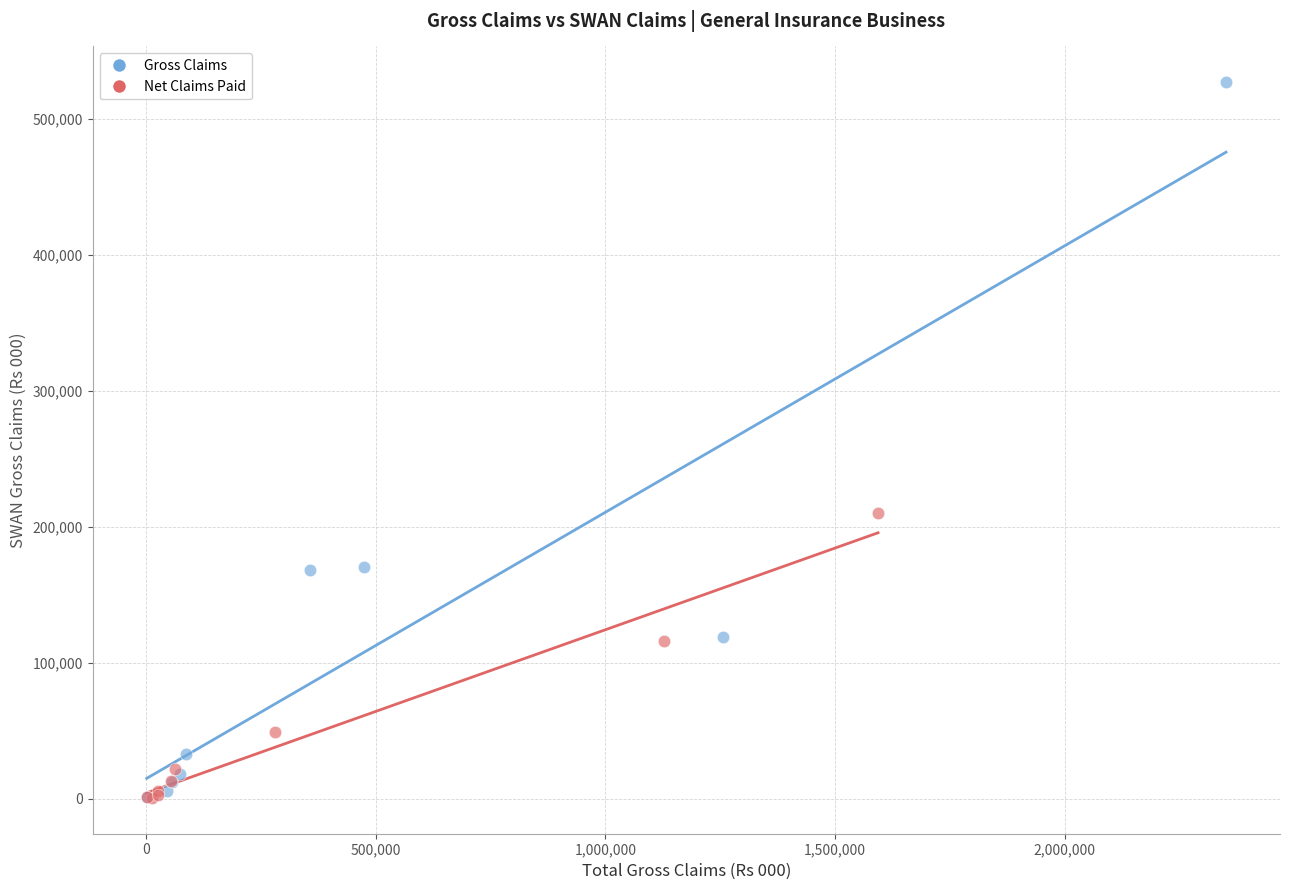

Which series reaches the maximum Y coordinate?

Gross Claims